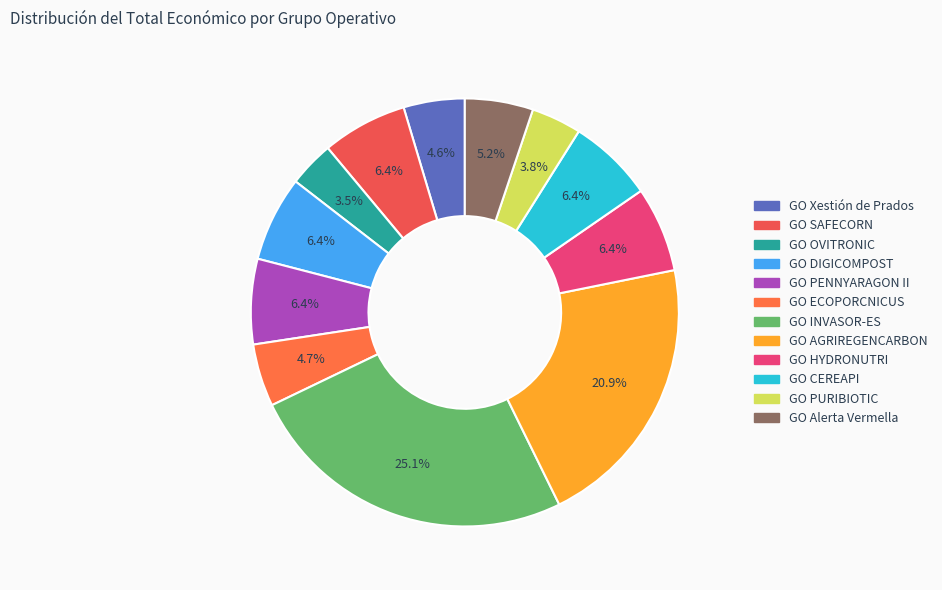

What is the smallest slice in the pie chart?

GO OVITRONIC